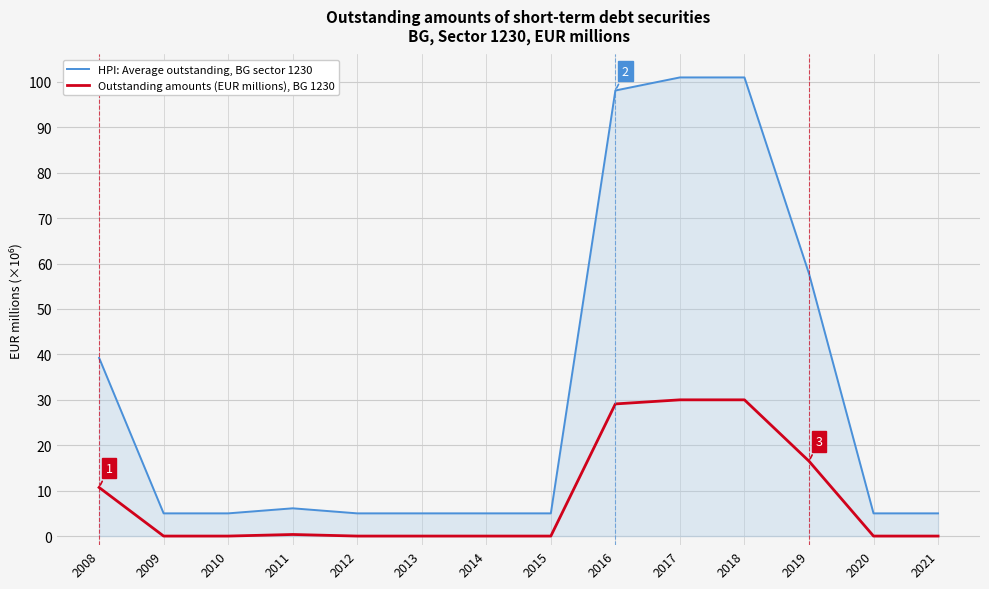

Which series has the largest range (max minus min)?

HPI: Average outstanding, BG sector 1230